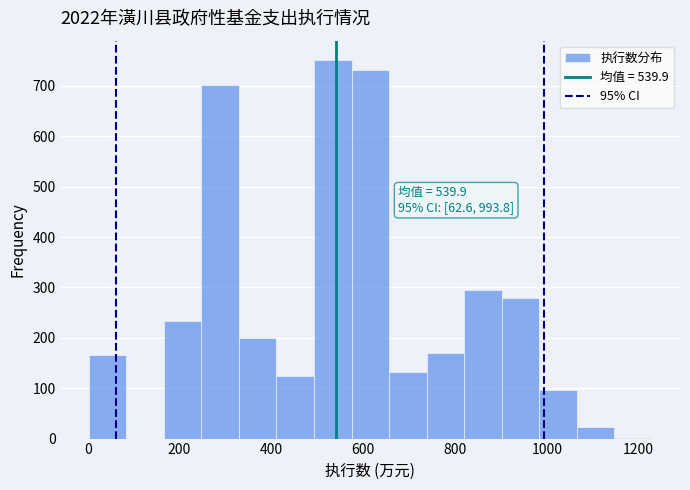

Over which range of the x-axis is the bar tallest?

500 to 580